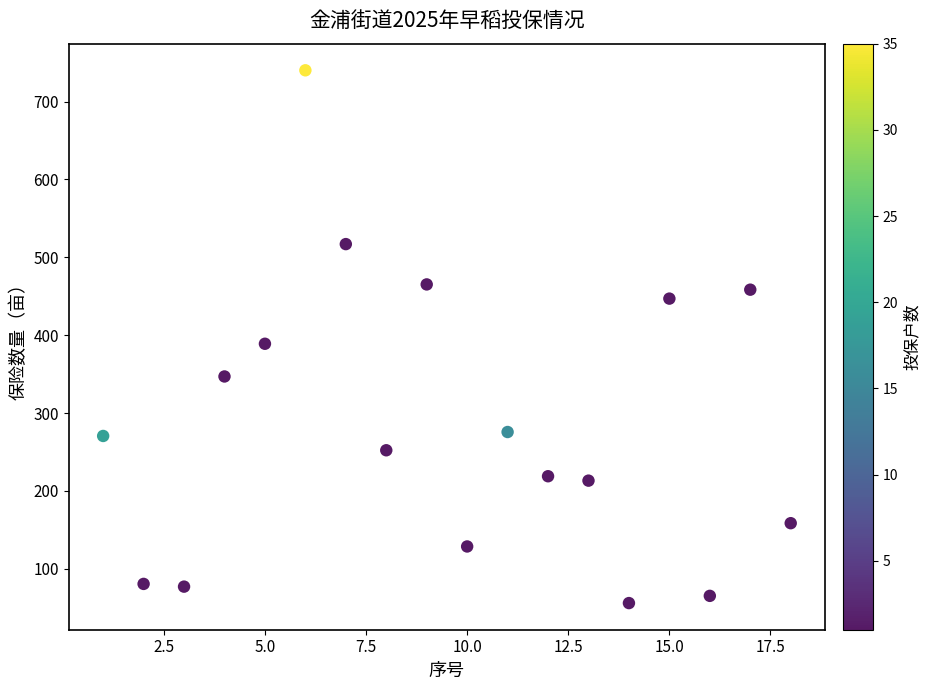

What Y value in the scatter plot is closest to 398?

389.0